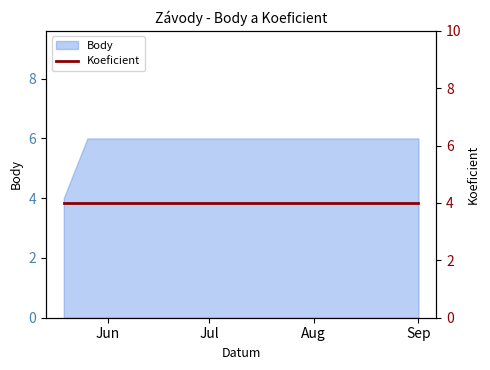

What is the sum of all values?

16